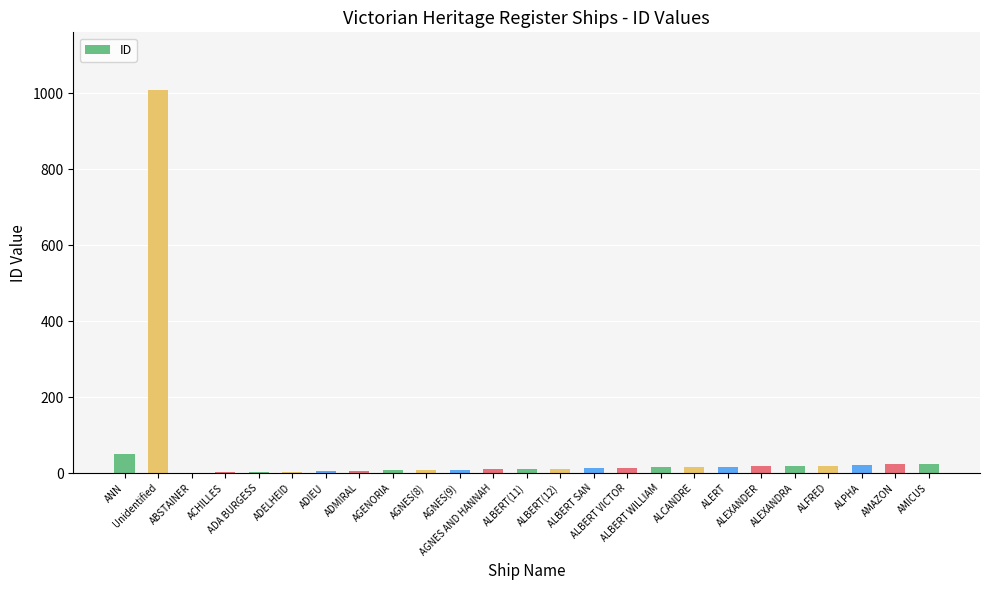

The value at ABSTAINER is 1. True or false?

True